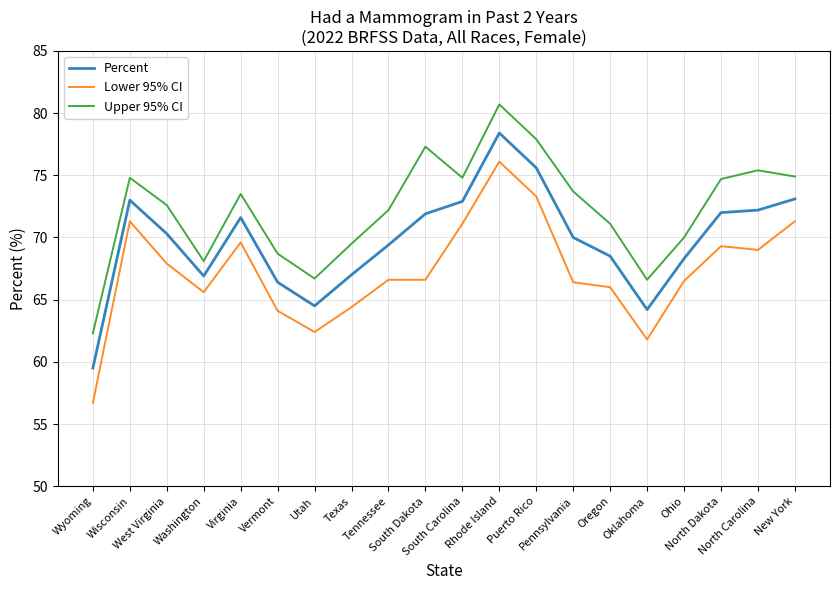

Is it true that Percent equals 73.0 at Wisconsin?

True